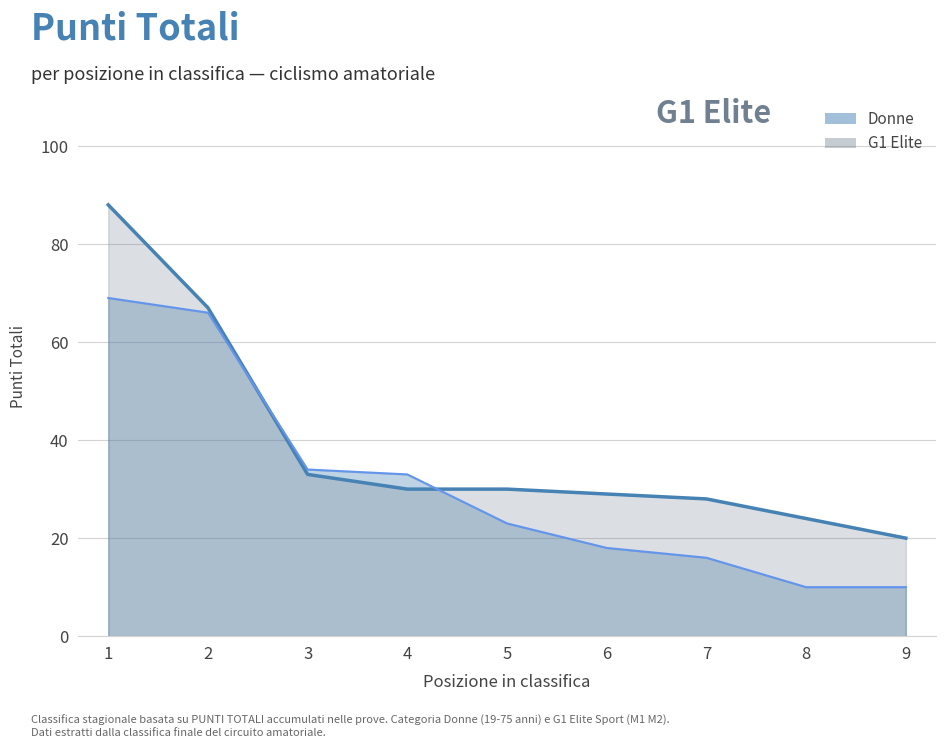

True or false: G1 Elite has more than 1 interior local peaks.

False